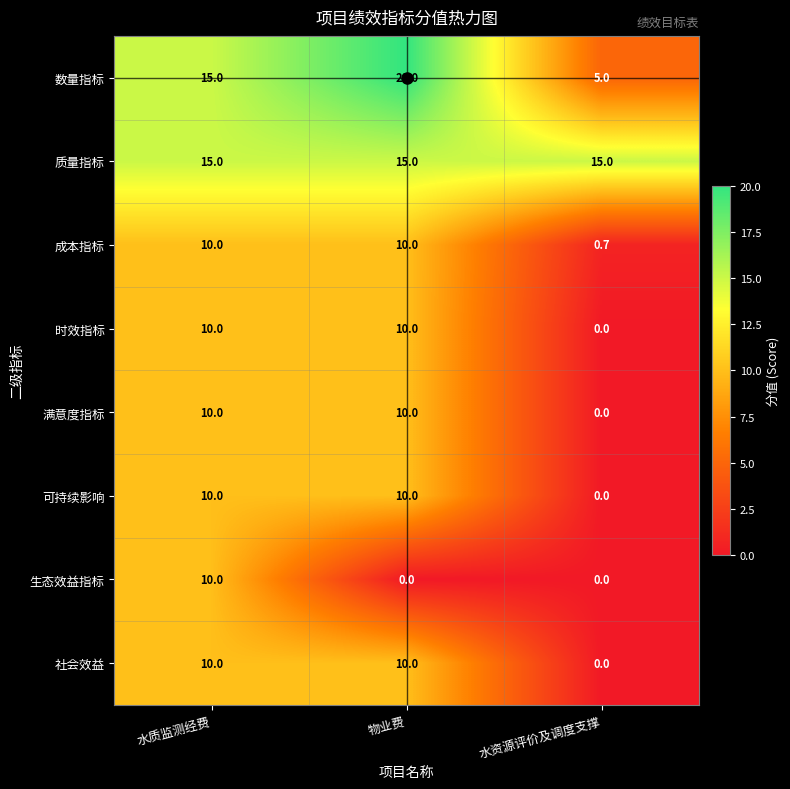

At which category is the sum across all series the highest?

水质监测经费